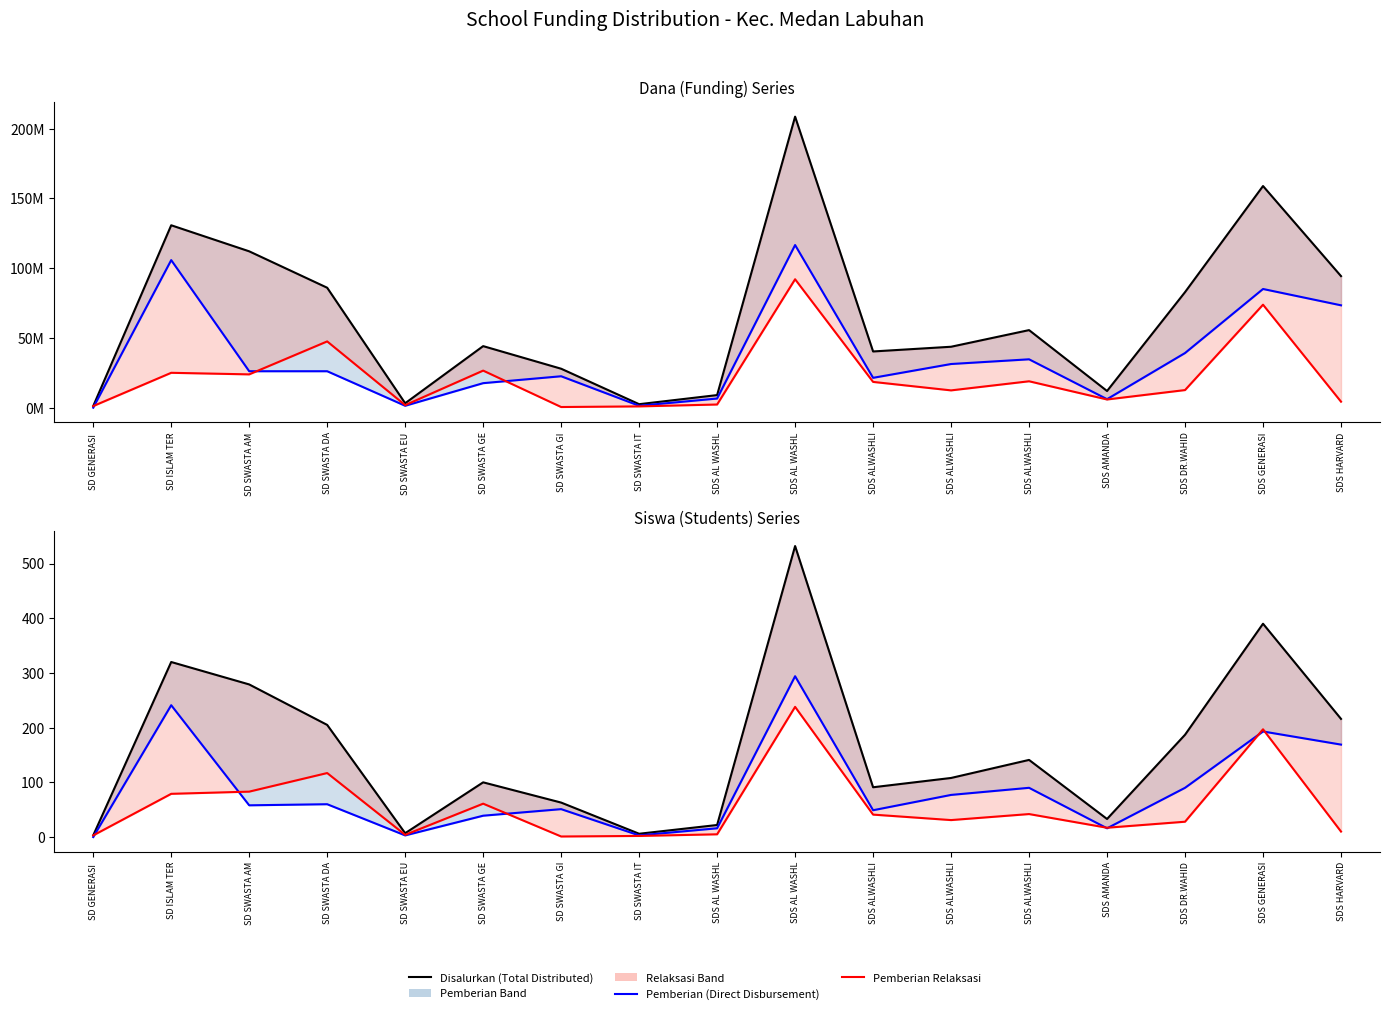

What is the highest value of the Dana Disalurkan series?

208575000